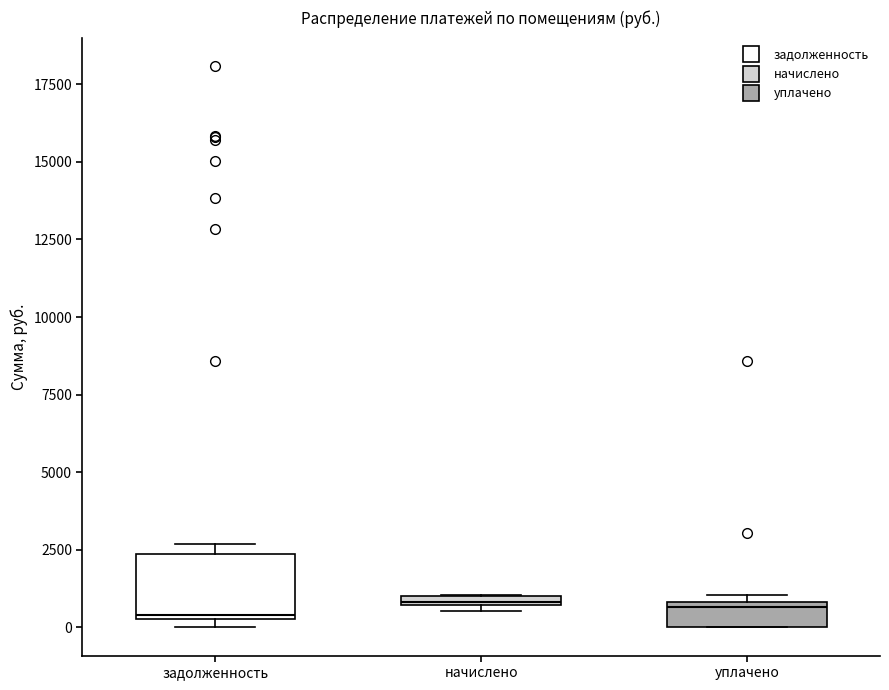

Which box is the tallest, from its lower edge to its upper edge?

задолженность